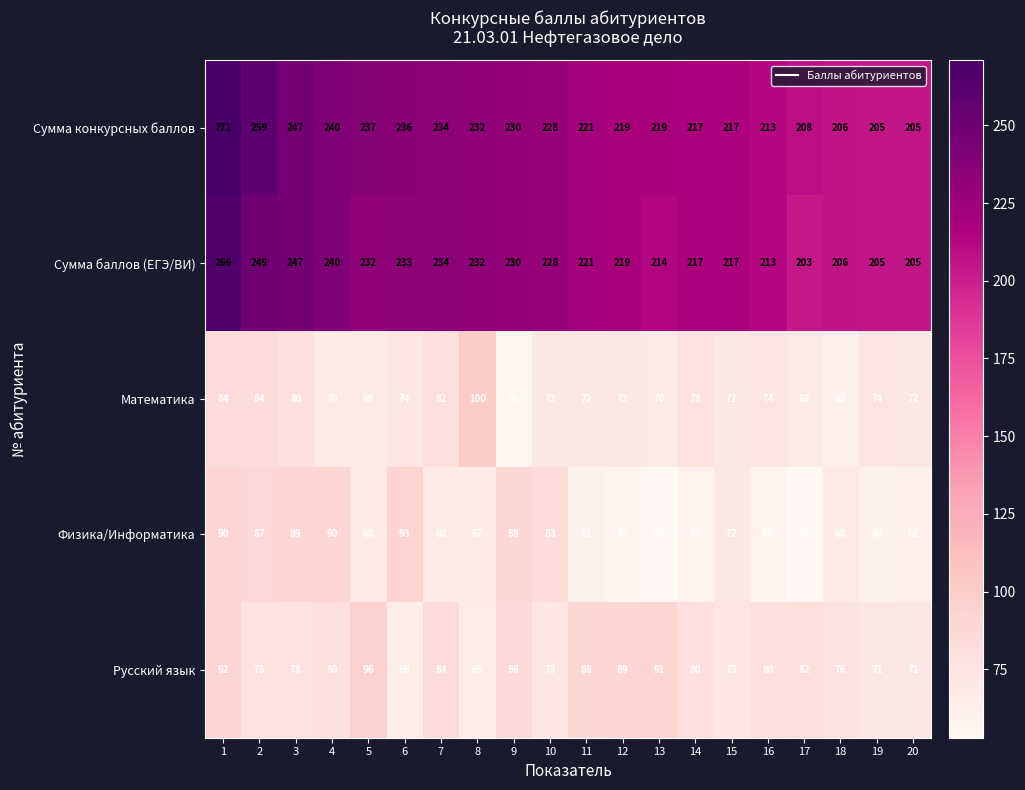

What is the difference between the maximum and minimum values in the Физика/Информатика series?

40